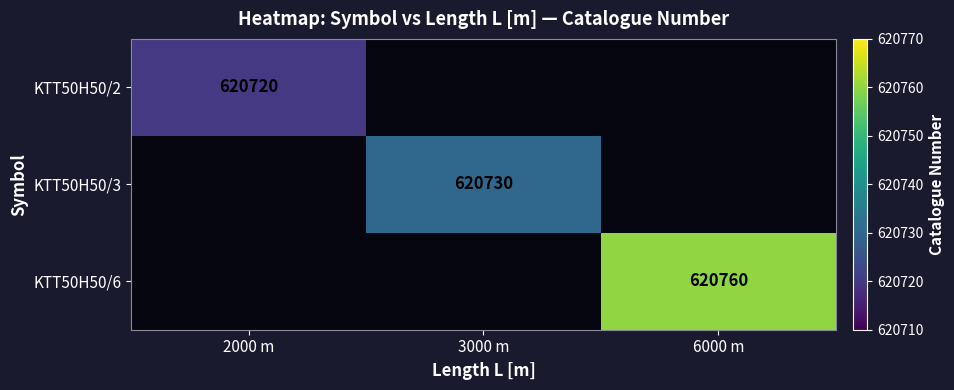

What is the minimum value shown in the chart?

620720.0